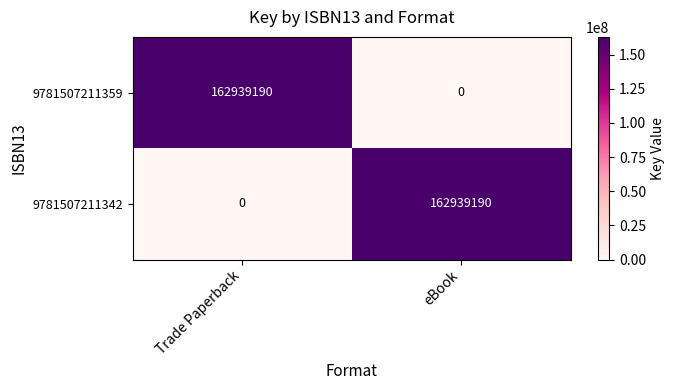

At which label is 9781507211342 closest to 81469595?

Trade Paperback